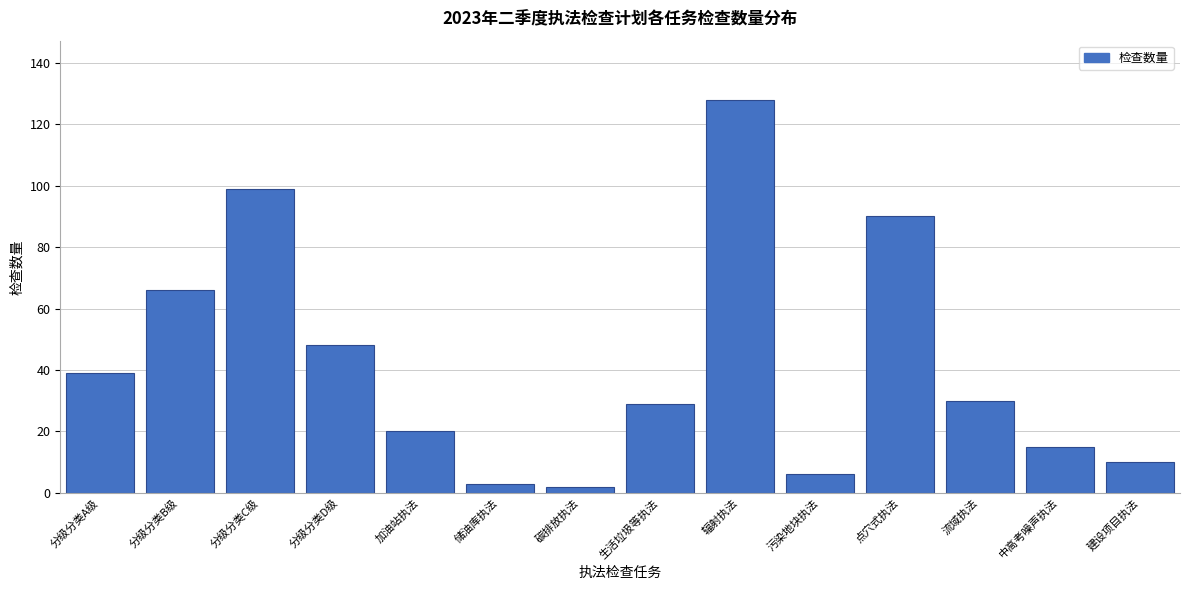

Reading right to left, what are all the values shown in this chart?

建设项目执法=10	中高考噪声执法=15	流域执法=30	点穴式执法=90	污染地块执法=6	辐射执法=128	生活垃圾等执法=29	碳排放执法=2	储油库执法=3	加油站执法=20	分级分类D级=48	分级分类C级=99	分级分类B级=66	分级分类A级=39